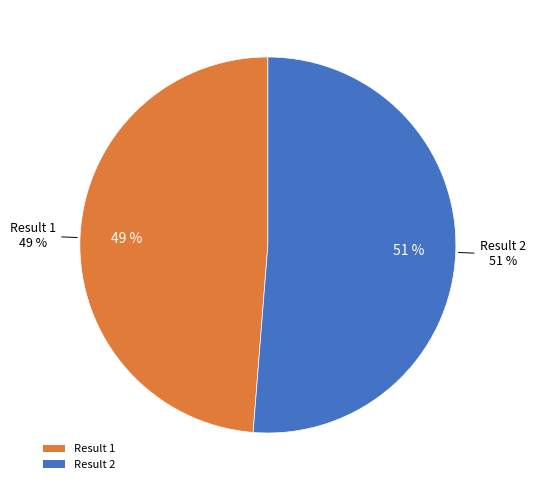

Does Result 1 account for over 50% of the chart?

No